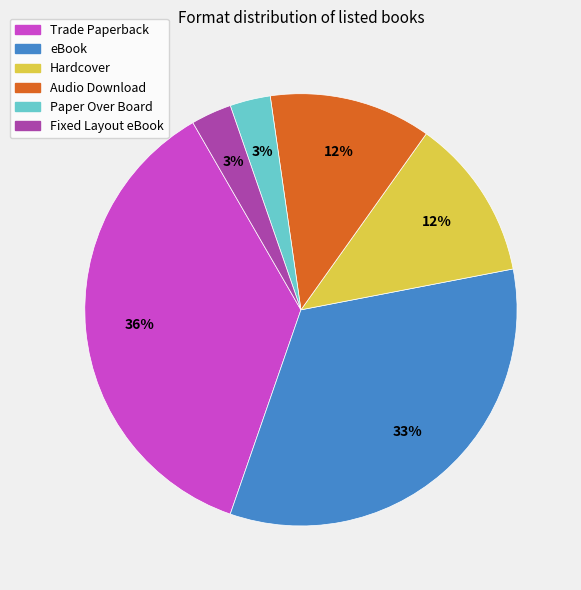

Is Audio Download the majority of the pie?

No